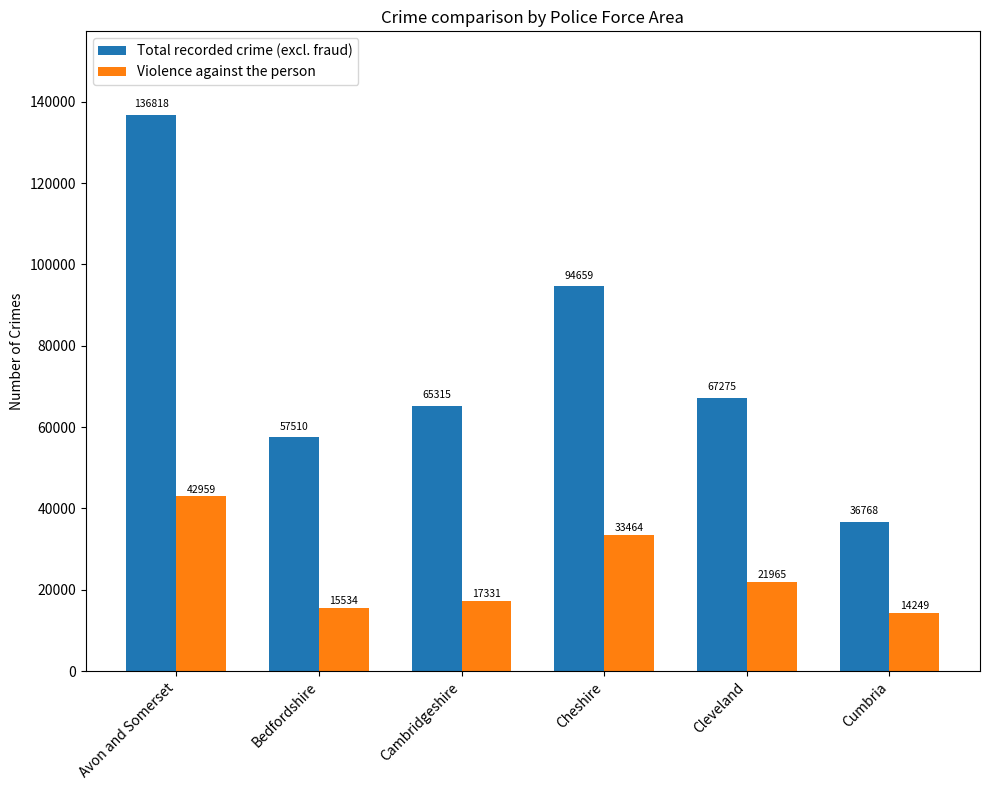

Rank the series by their average value, from highest to lowest.

Total recorded crime (excl. fraud), Violence against the person